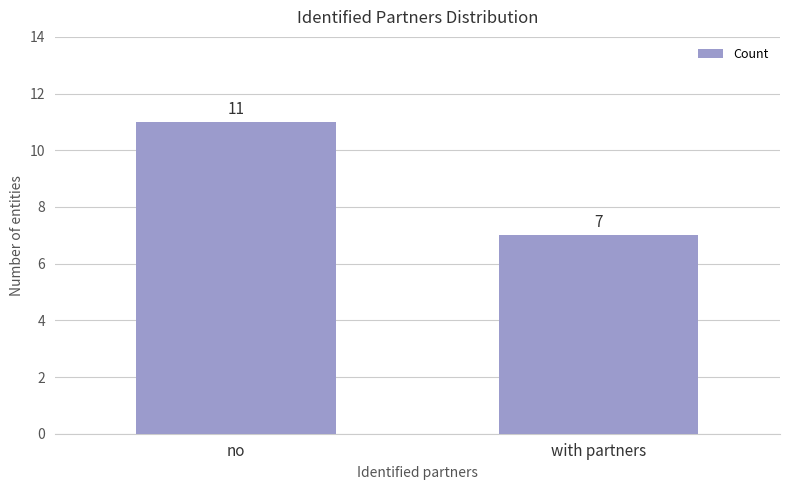

Approximately how many times larger is the value at no compared to with partners?

1.6